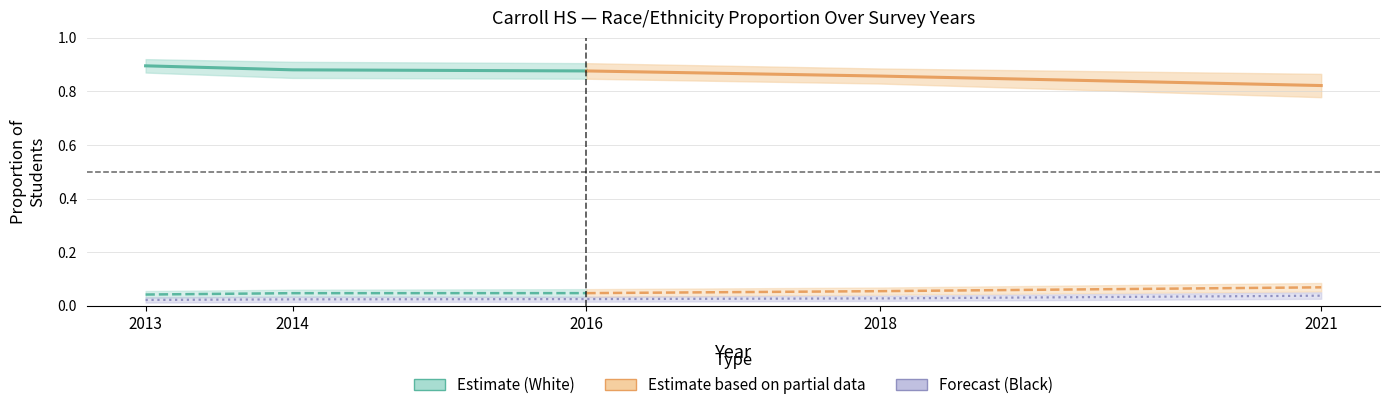

At which label does Hispanic/Latino reach its peak?

2021